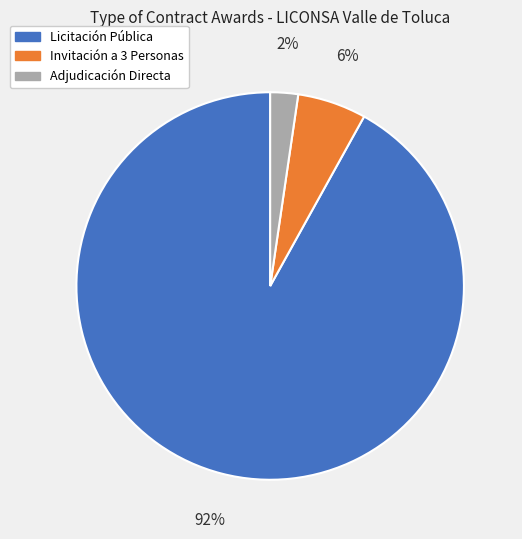

Is there any slice that represents more than half of the pie?

Yes